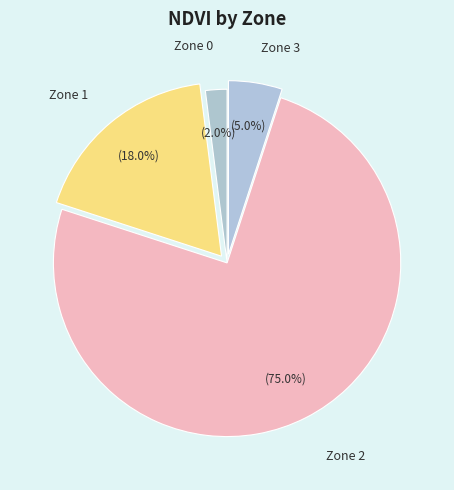

What percentage do Zone 2 and Zone 3 together represent?

80.0%